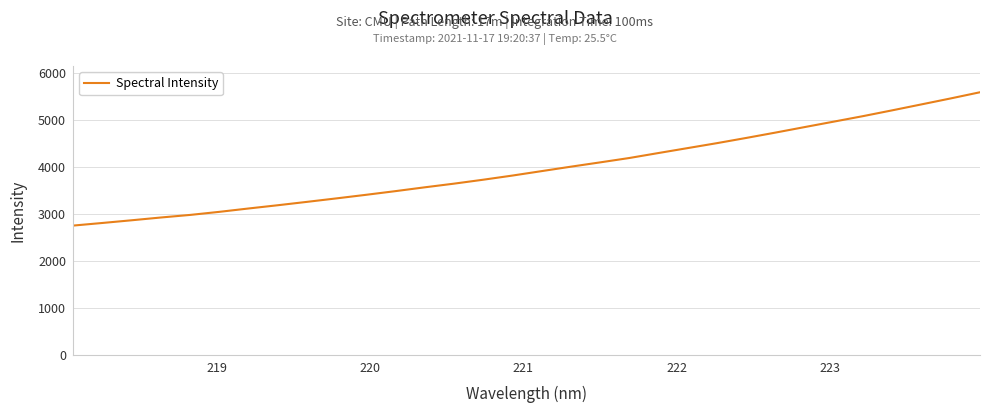

What is the smallest value displayed?

2754.7